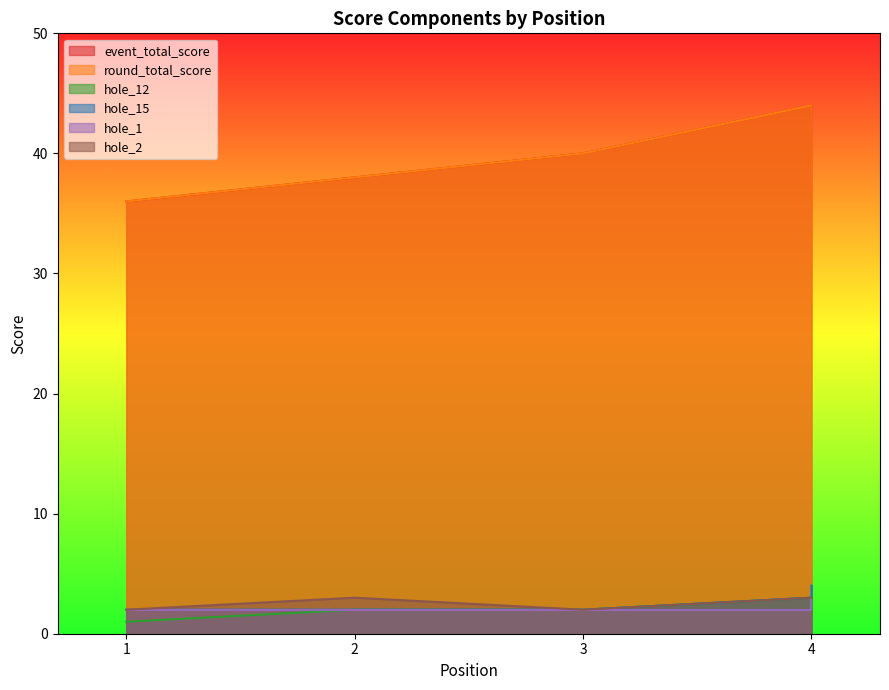

What is the value of the hole_2 point at the 2nd from the left?

3